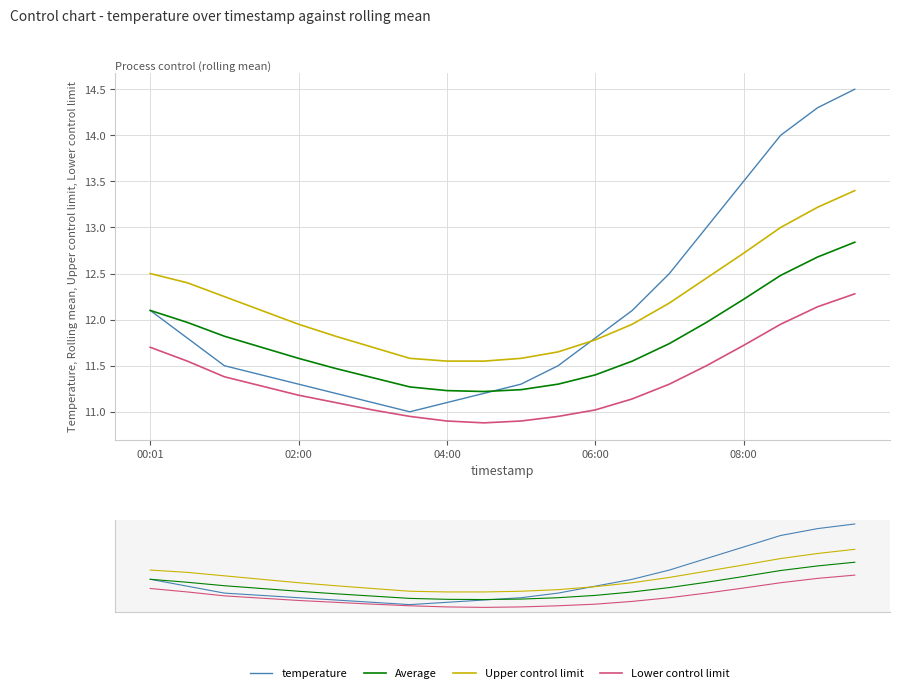

How many lines are shown in the chart?

4